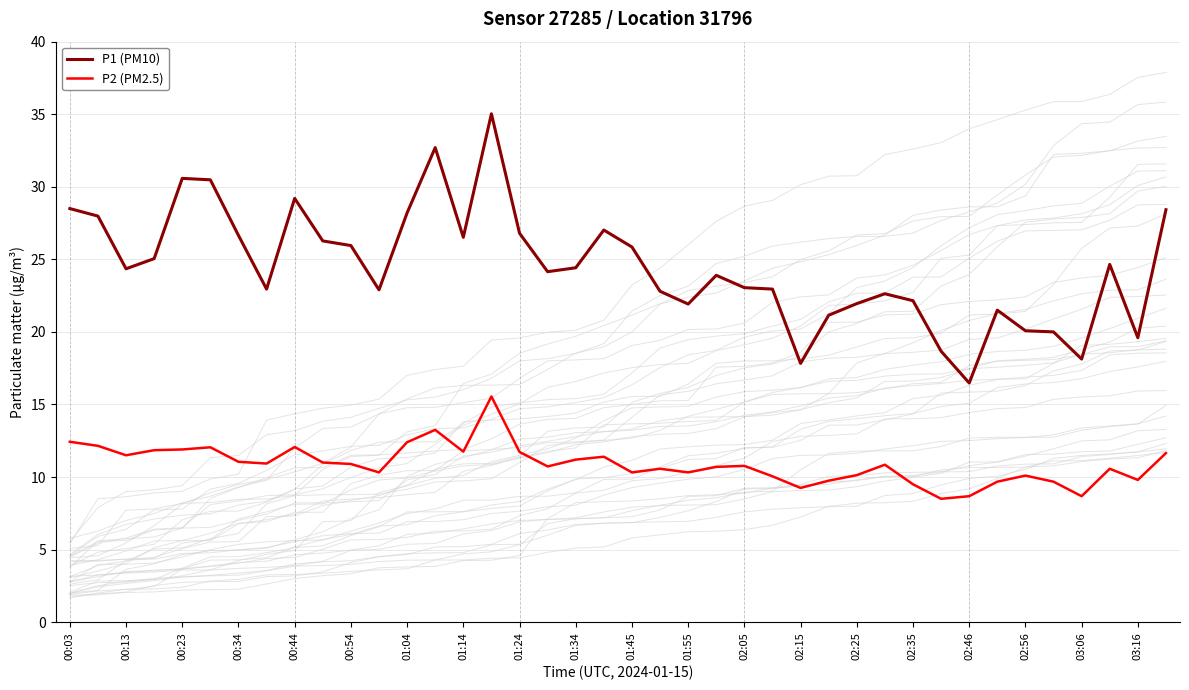

How many series are shown in this chart?

2